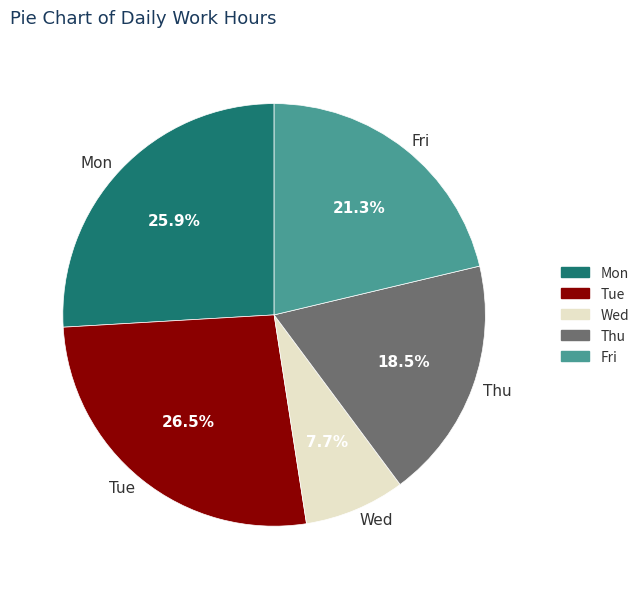

To the nearest percent, what is the average slice percentage?

20%